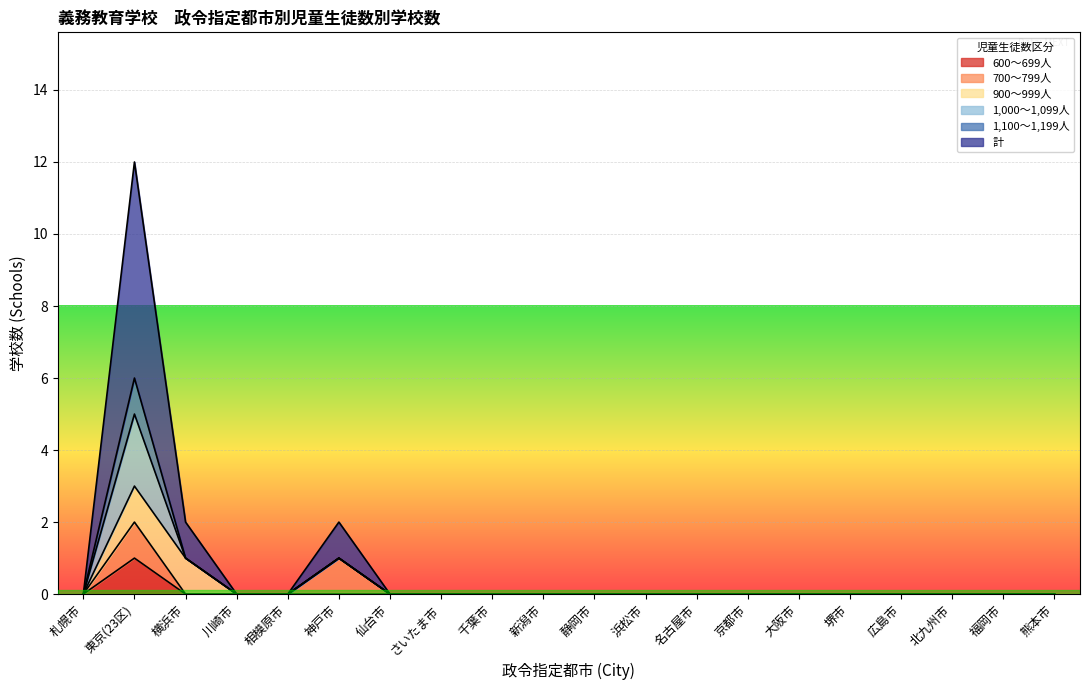

Which has a higher value, 北九州市 or 札幌市?

北九州市